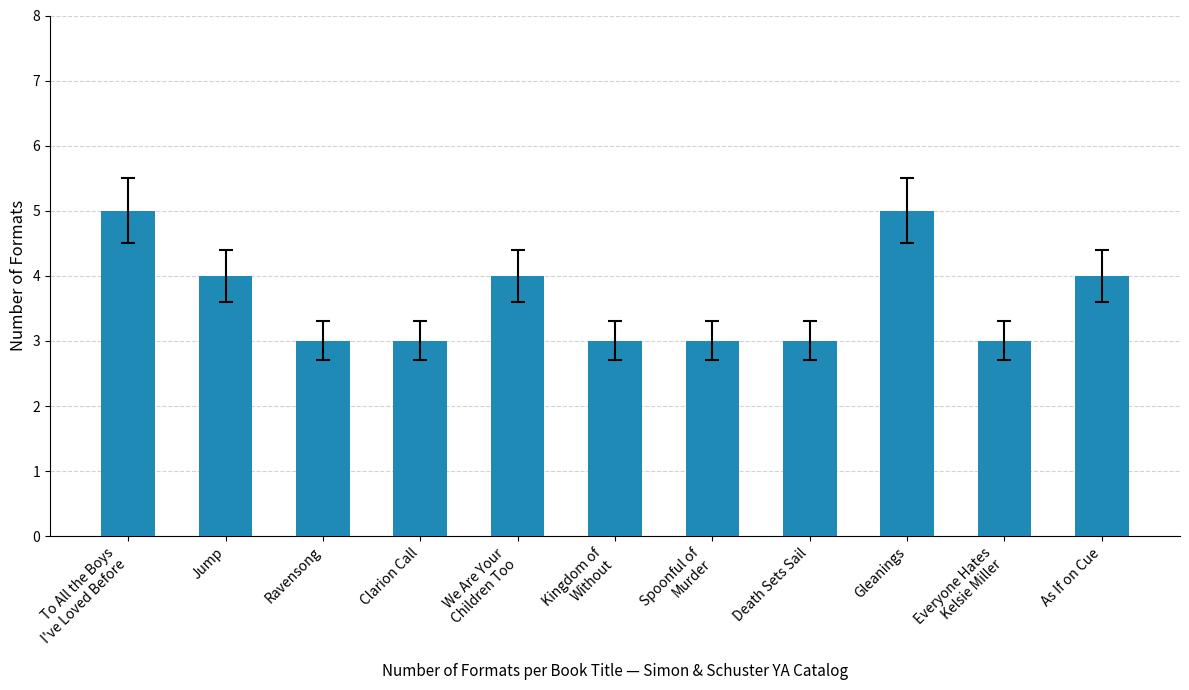

Count the values in the range 3 to 4.

9